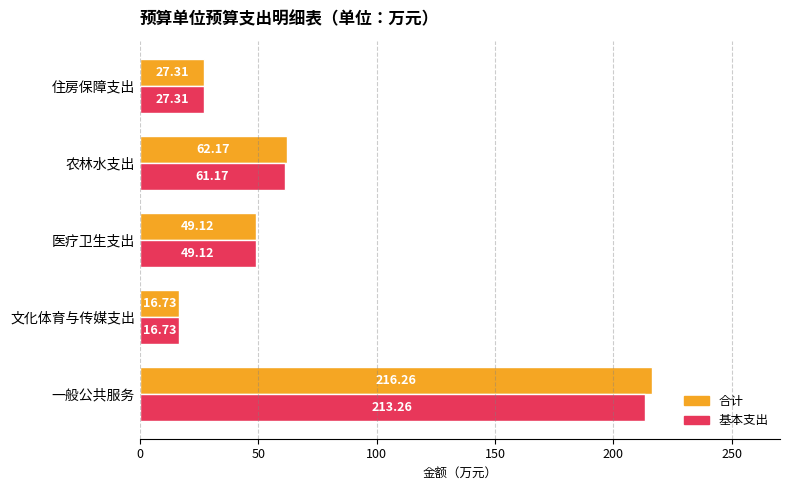

Which series has the largest total across all categories?

合计